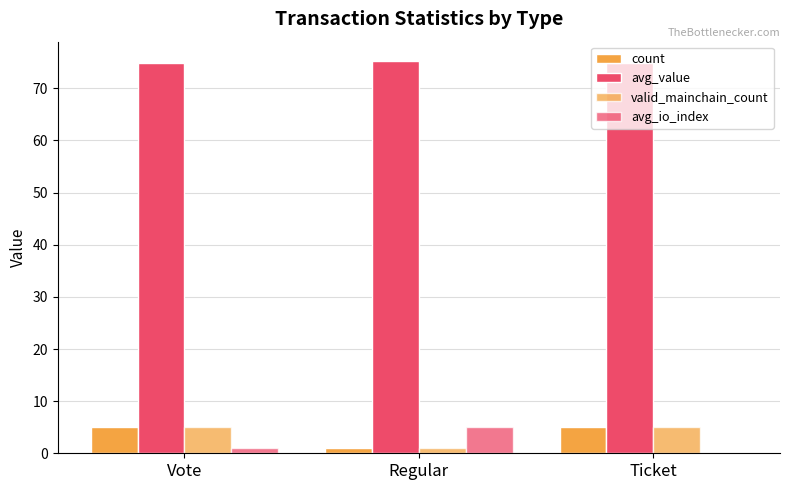

What is the highest value of the avg_value series?

75.2